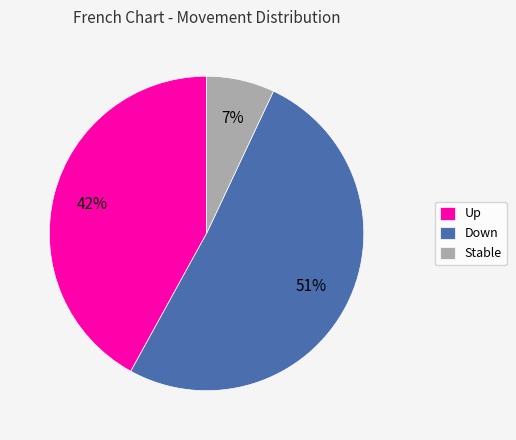

To the nearest percent, what is the difference between the largest and smallest slice percentages?

44%